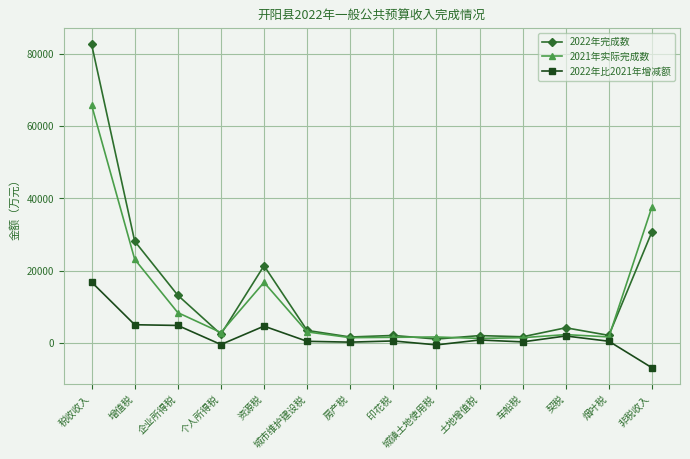

Which series has the largest range (max minus min)?

2022年完成数